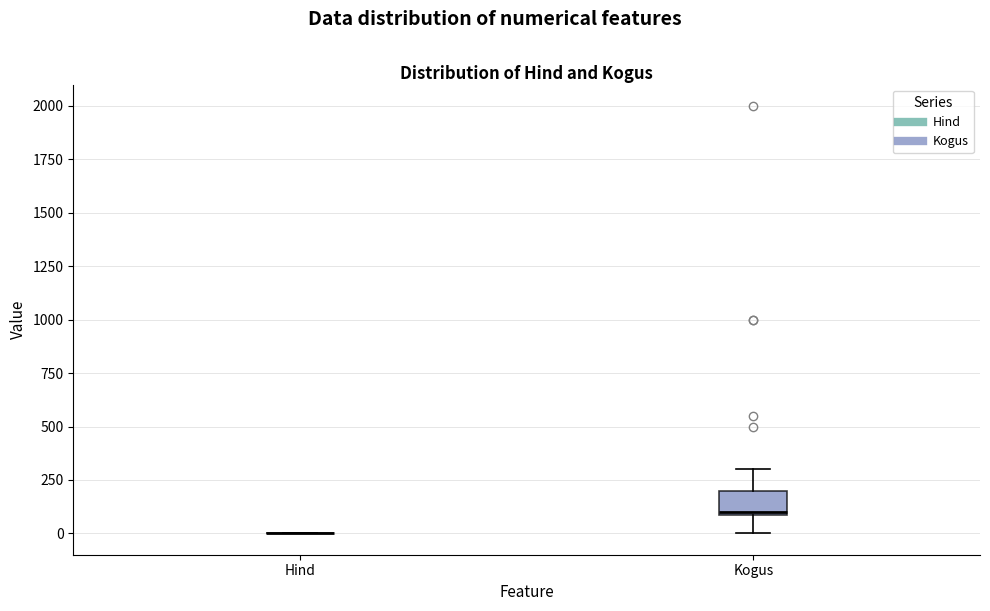

Which box is the tallest, from its lower edge to its upper edge?

Kogus